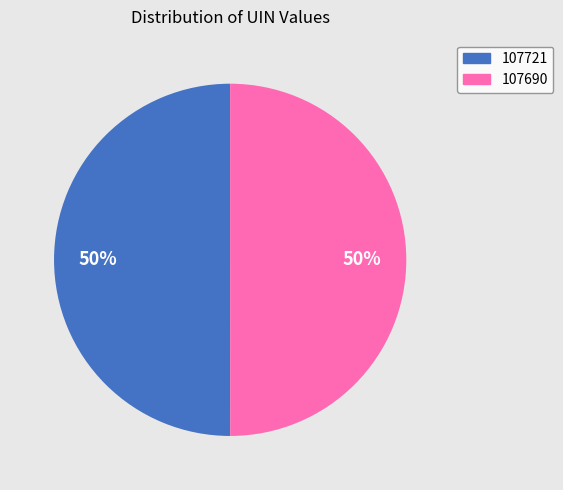

True or false: 107690 accounts for 50% of the total.

True